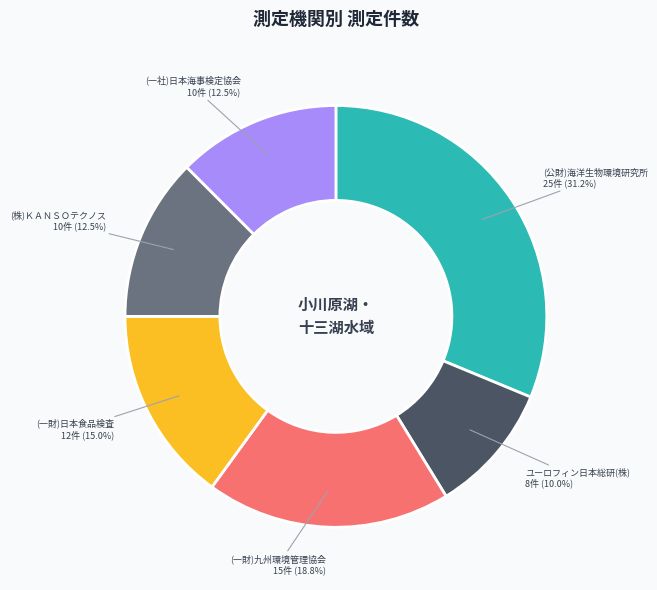

To the nearest percent, what is the average slice percentage?

17%